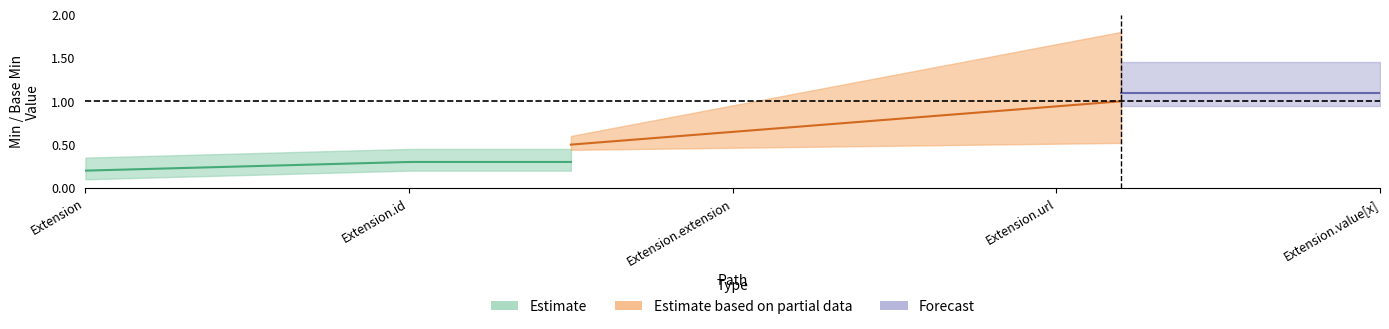

True or false: Estimate based on partial data has more than 2 interior local peaks.

False